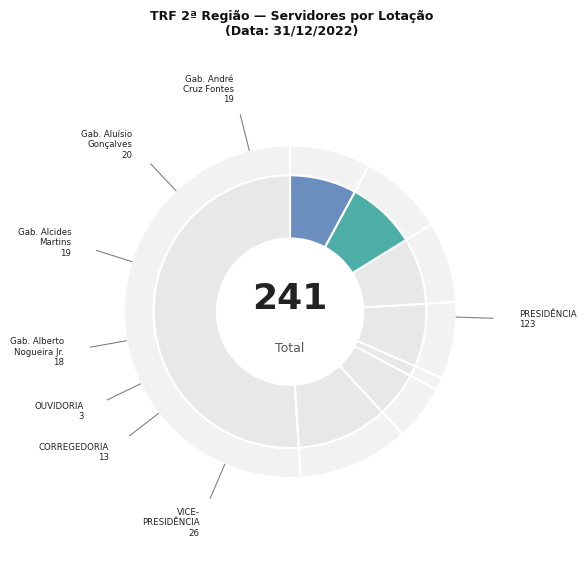

Which slice is the smallest?

OUVIDORIA